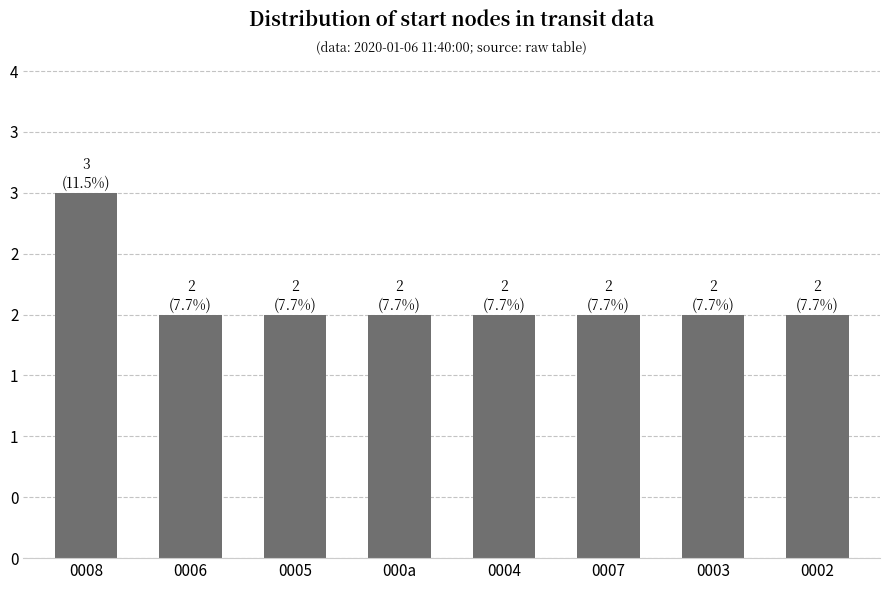

What is the minimum value shown in the chart?

2